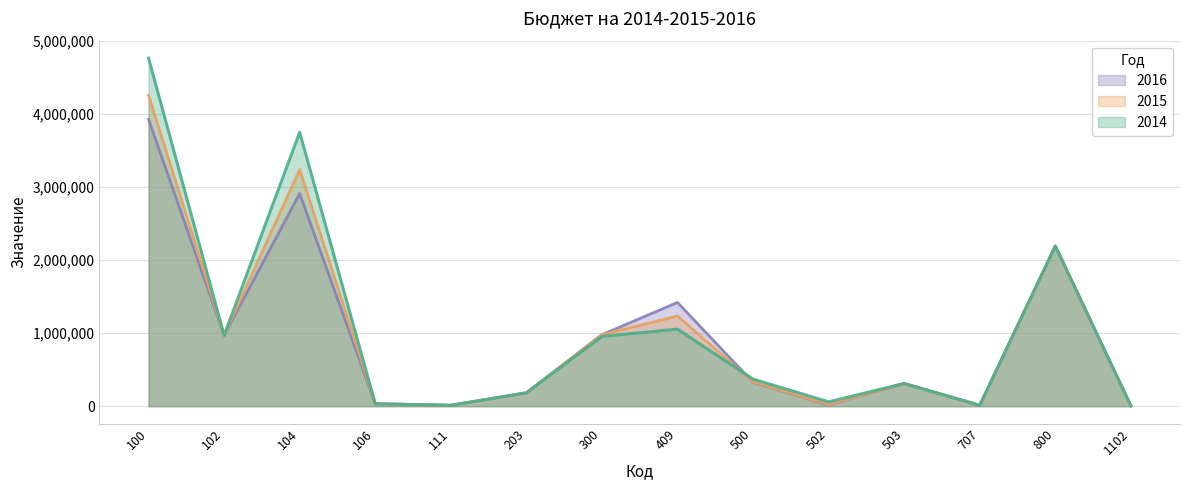

Rank the categories by 2015 value from highest to lowest.

100, 104, 800, 409, 300, 102, 500, 503, 203, 106, 502, 111, 707, 1102